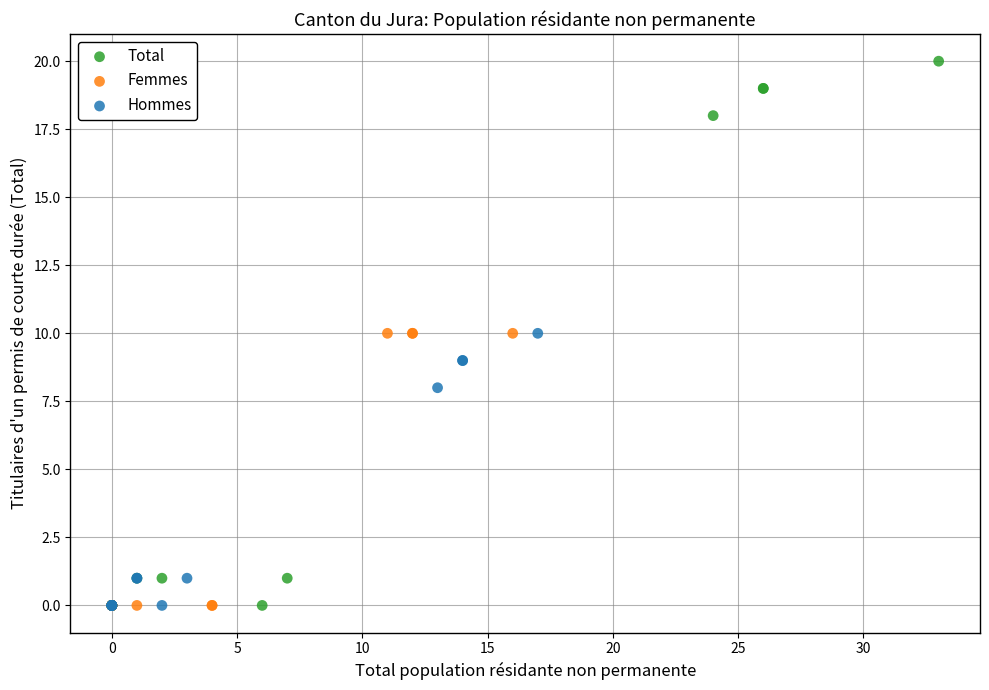

Which series reaches the maximum Y coordinate?

Total